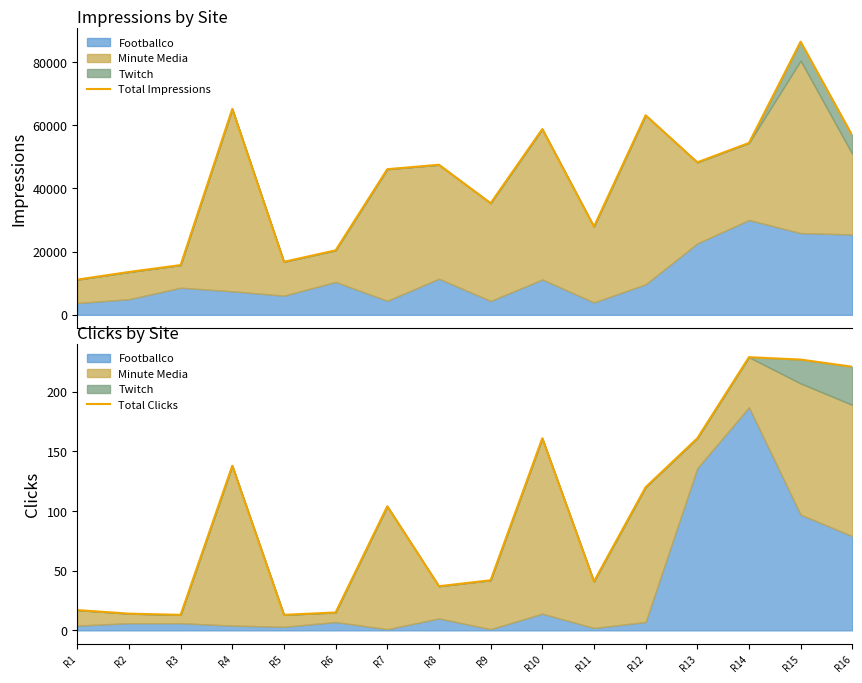

What is the average value of the Total Clicks series?

97